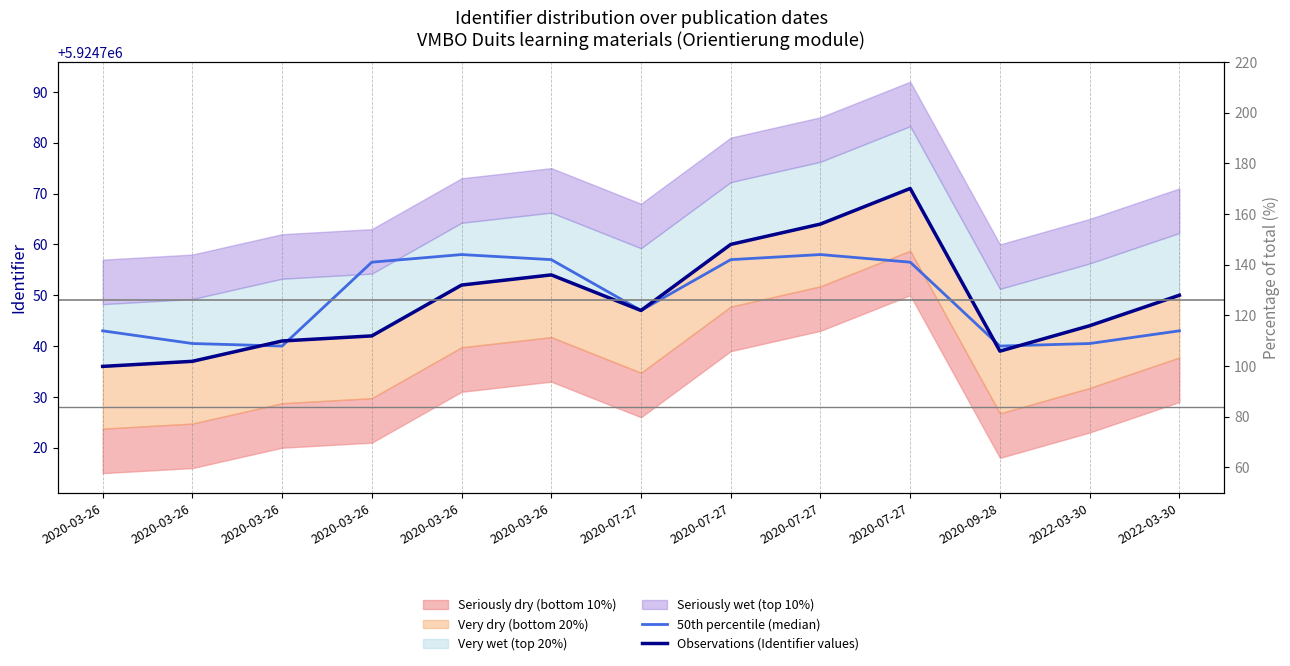

Where is the first local maximum for Observations (Identifier values)?

2020-03-26